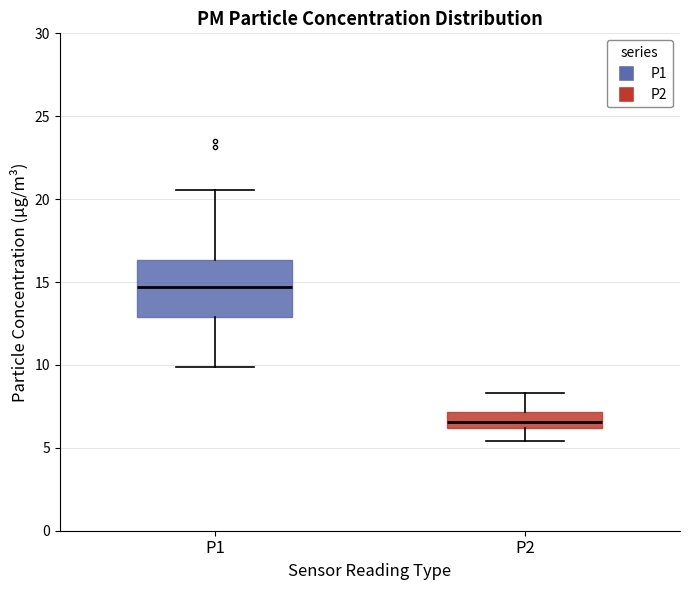

Which box is the tallest, from its lower edge to its upper edge?

P1